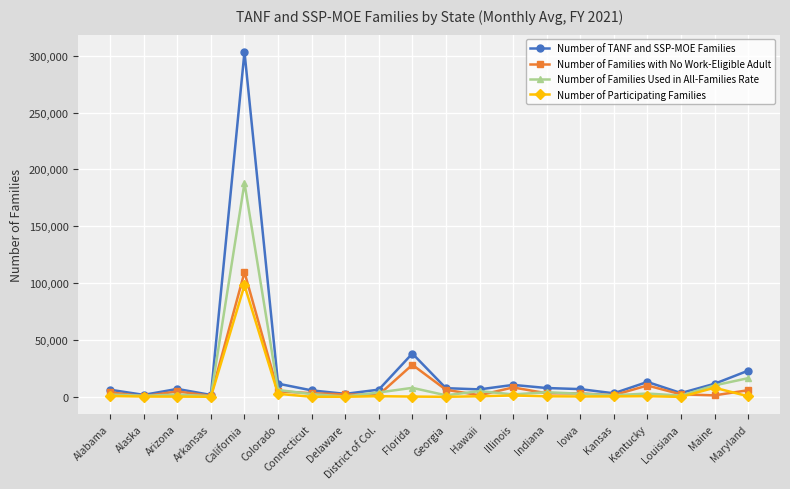

Count the number of categories in the chart.

20